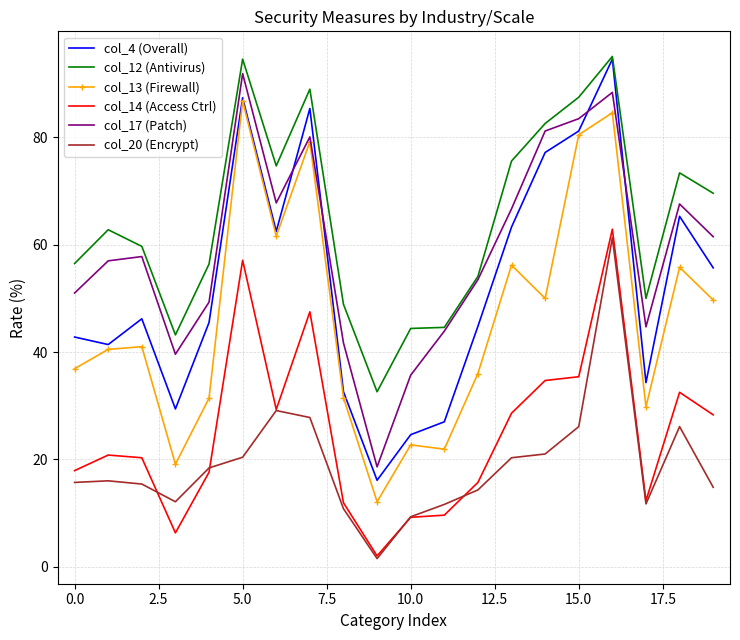

What is the average value of the col_4 (Overall) series?

52.9